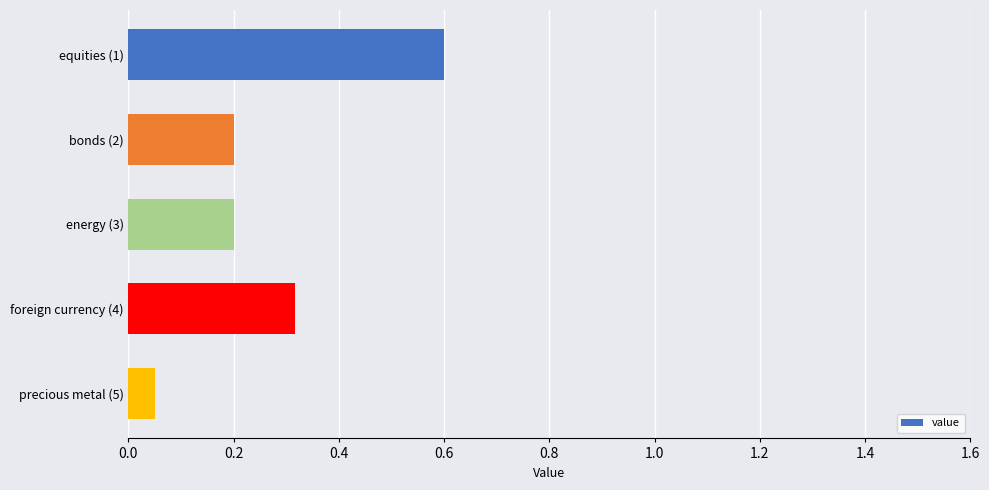

What is the sum of all values?

1.4